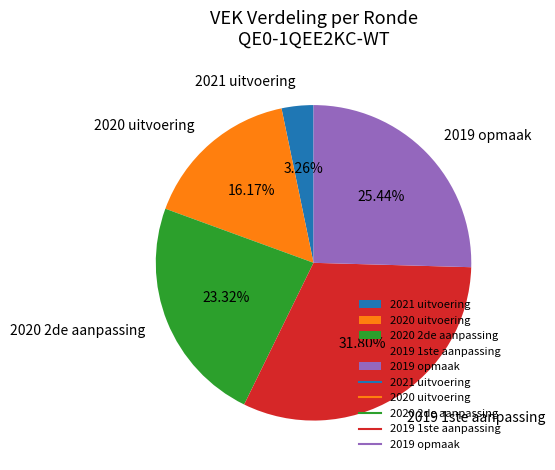

Does any single category account for the majority?

No